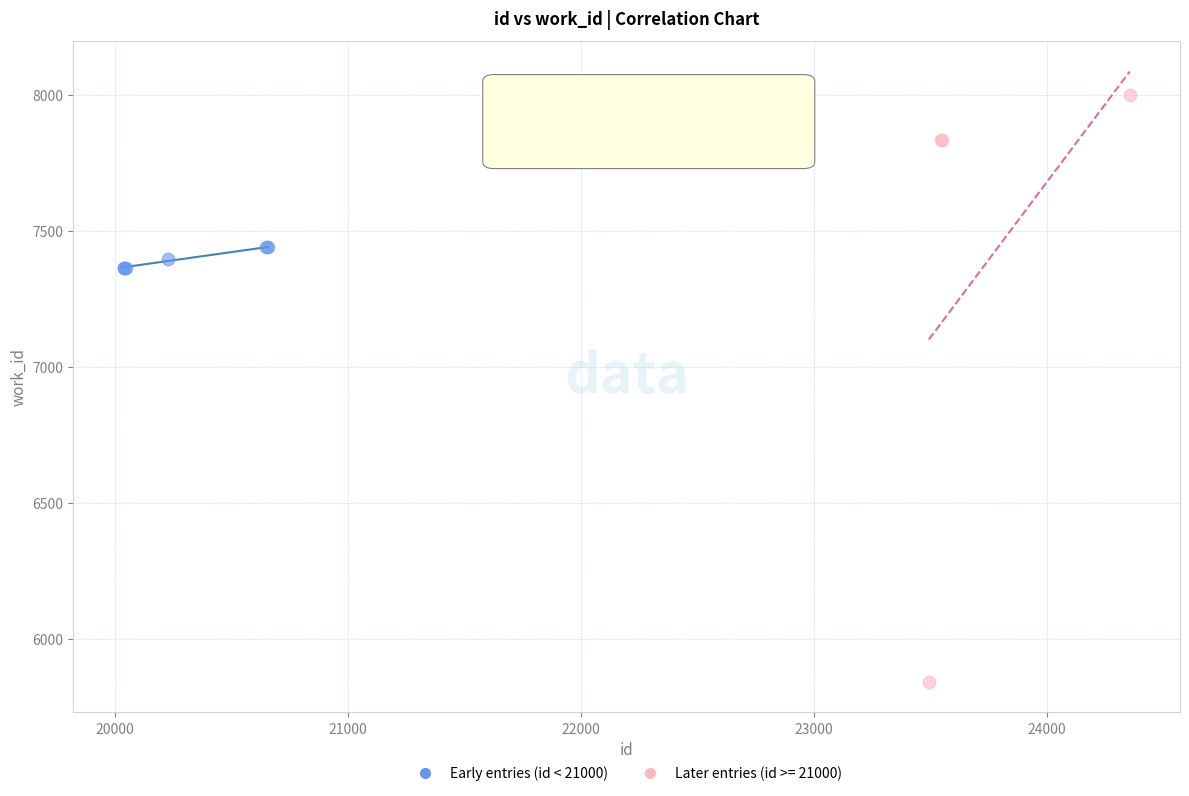

Which series contains the lowest Y value?

Later entries (id >= 21000)